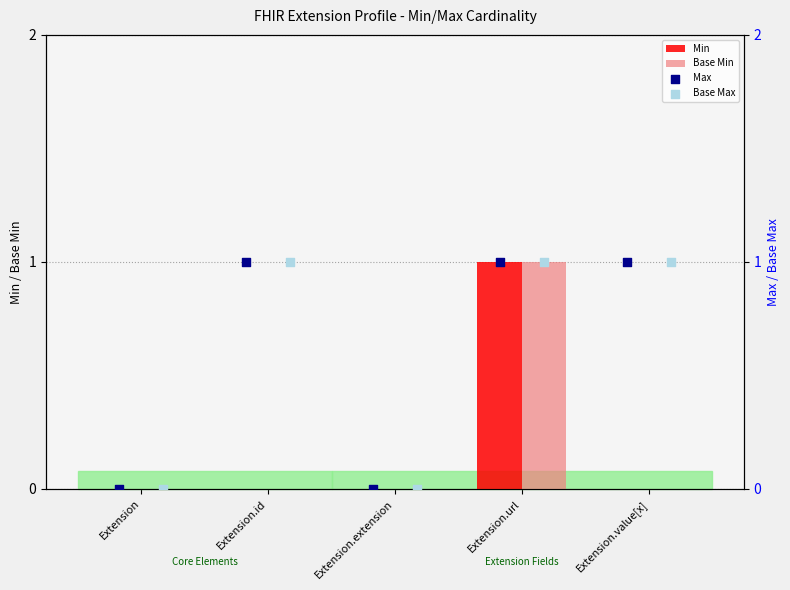

The Base Min series shows 0 at Extension.id. True or false?

True